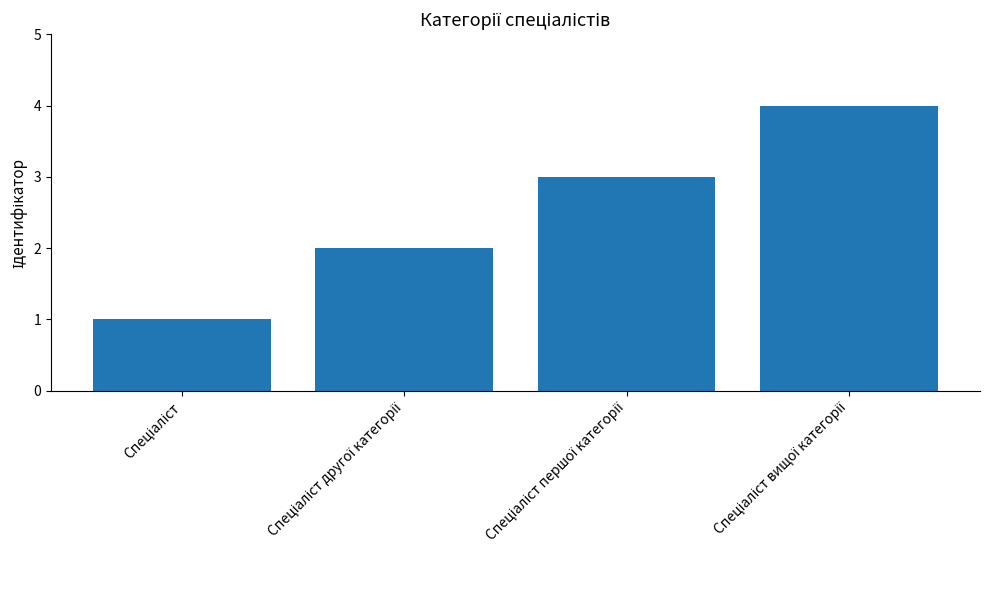

Reading left to right, what are all the values shown in this chart?

1	2	3	4